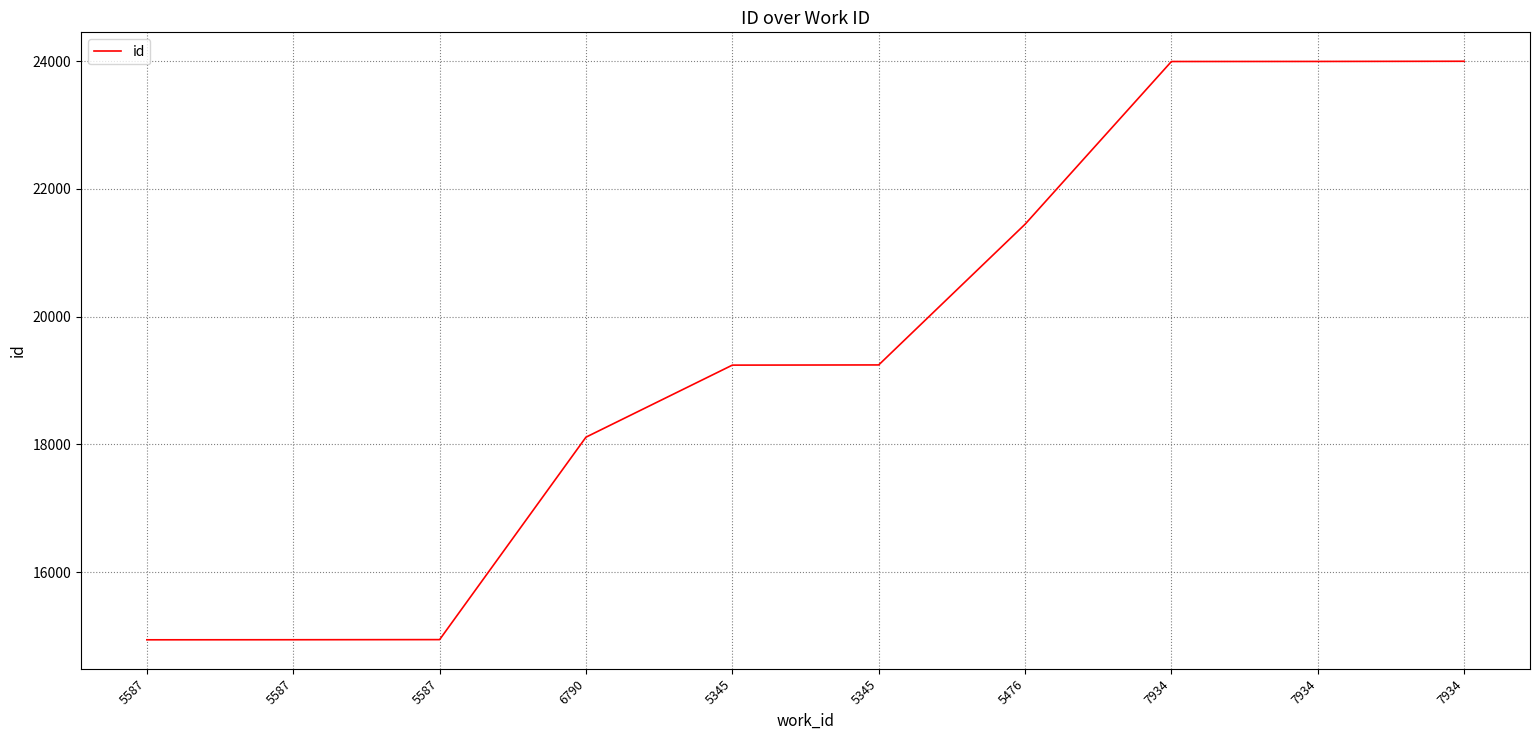

What is the change in value from 6790 to 5345?

+1128